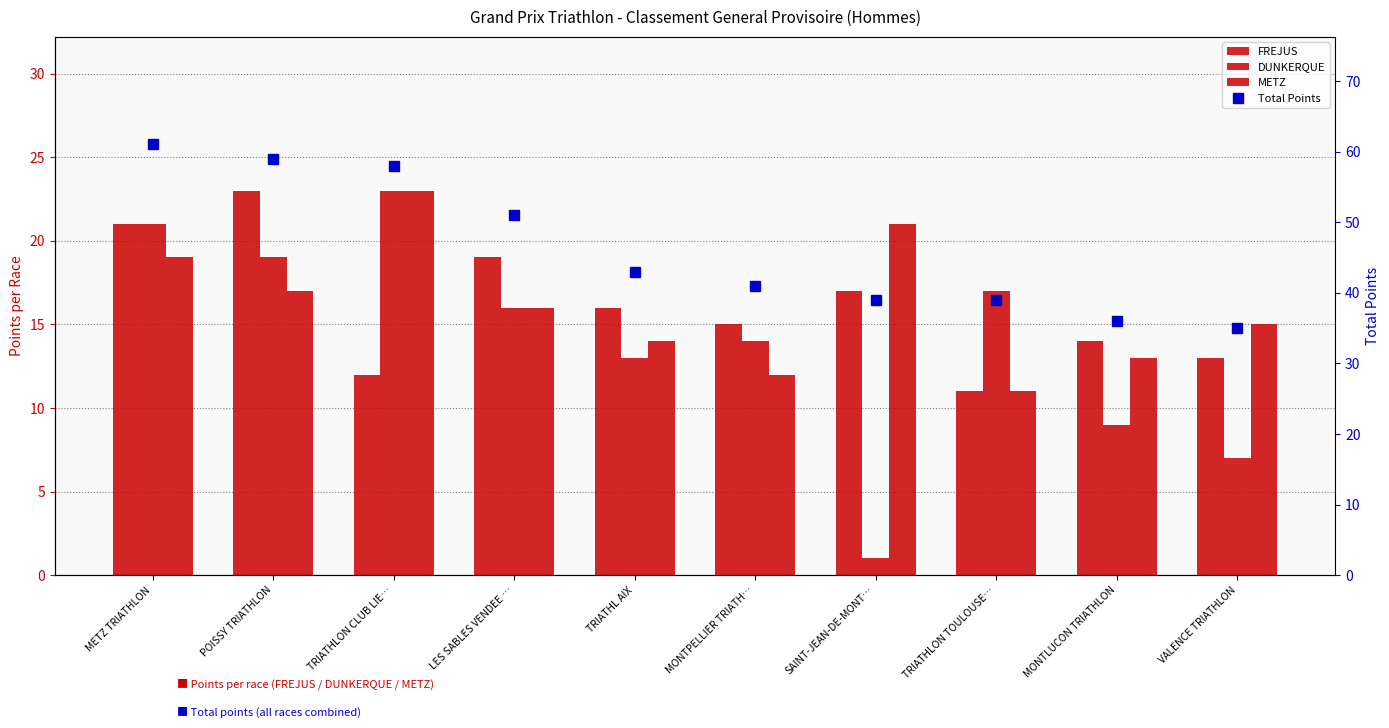

Which series has the largest total across all categories?

Total Points